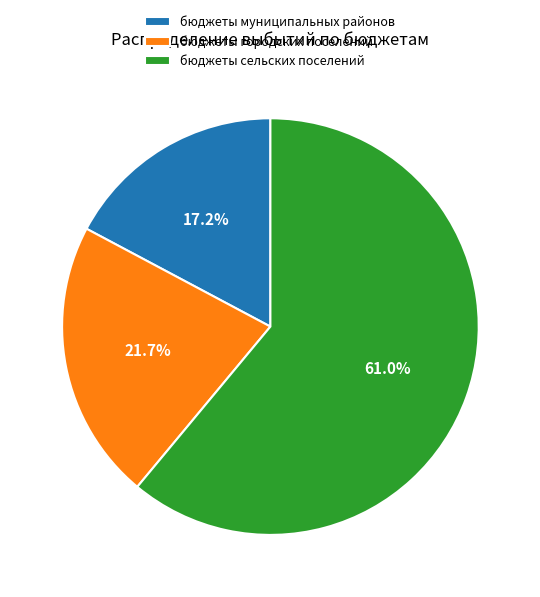

What is the total percentage of бюджеты муниципальных районов and бюджеты сельских поселений?

78.3%